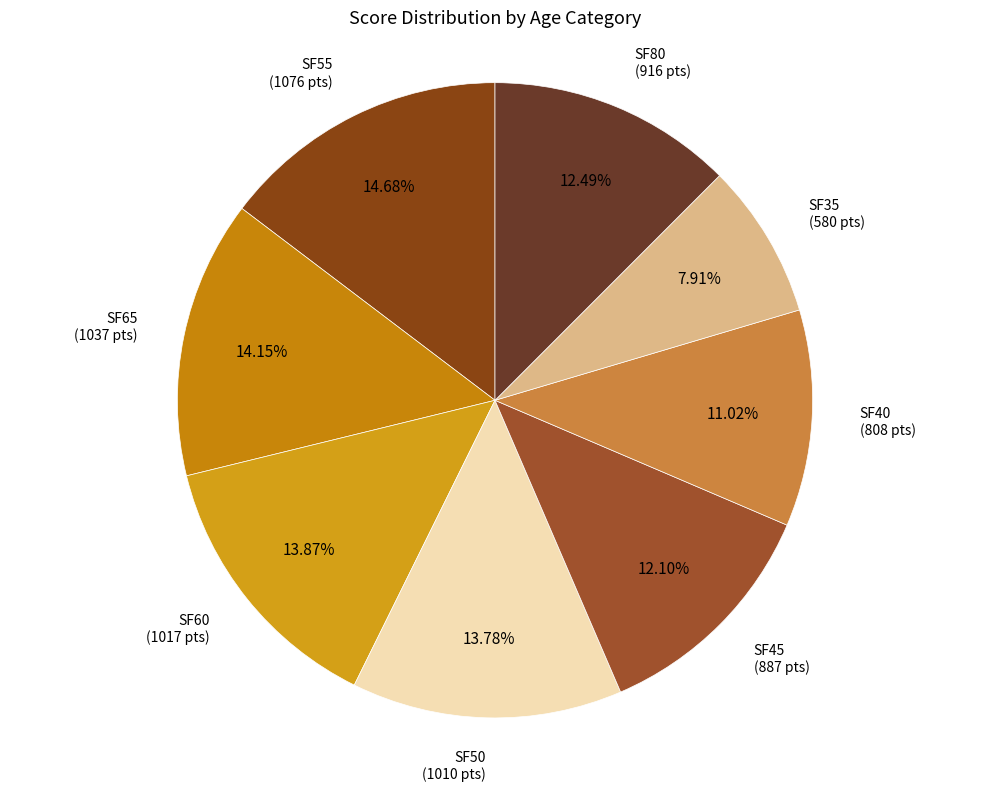

How many slices are in this pie chart?

8